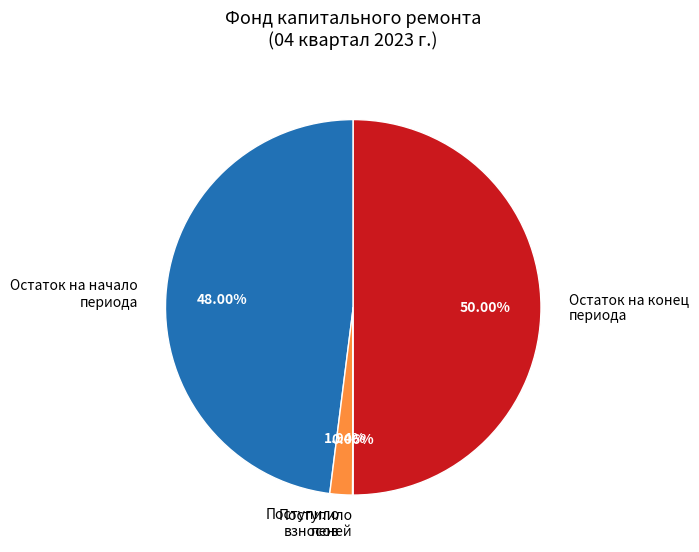

Which has a higher value, Остаток на конец периода or Остаток на начало периода?

Остаток на конец периода